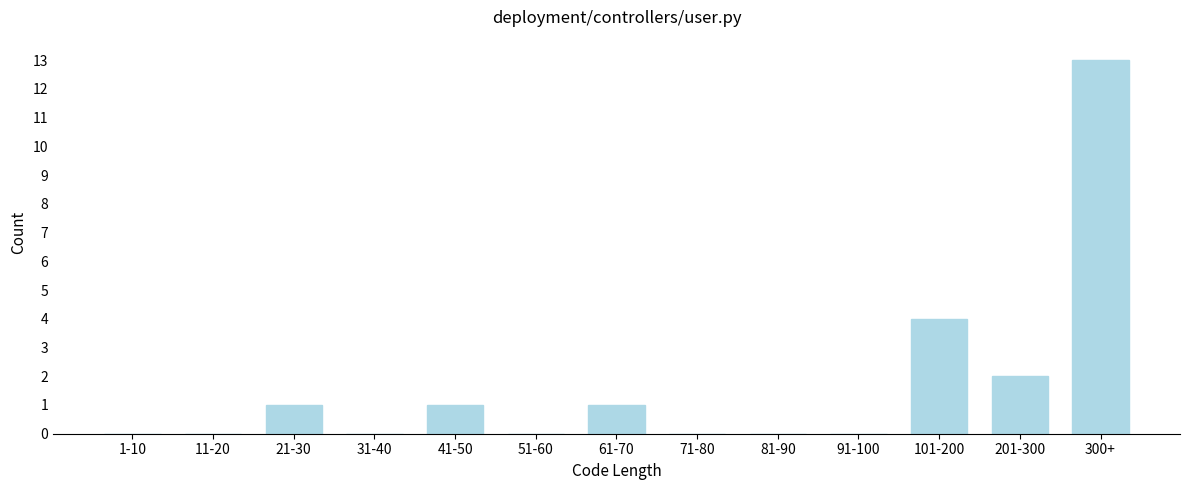

Reading right to left, what are all the values shown in this chart?

300+=13	201-300=2	101-200=4	91-100=0	81-90=0	71-80=0	61-70=1	51-60=0	41-50=1	31-40=0	21-30=1	11-20=0	1-10=0